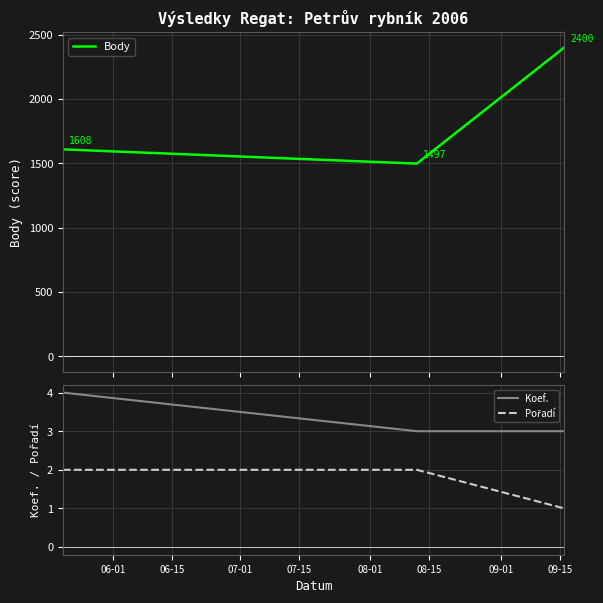

Does the chart display data point markers on the line(s)?

No